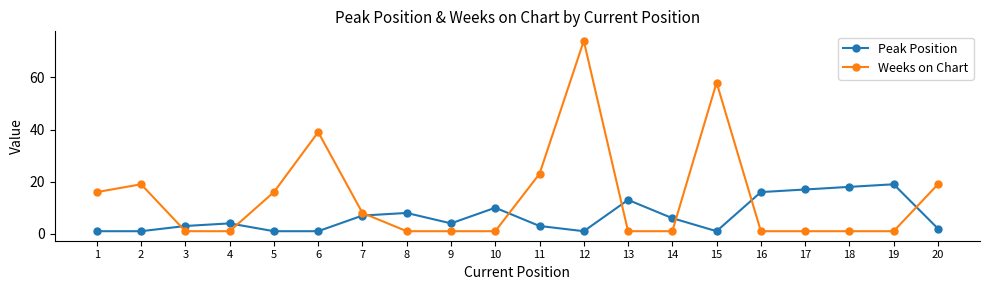

What is the value of the Peak Position point at the 14th from the left?

6